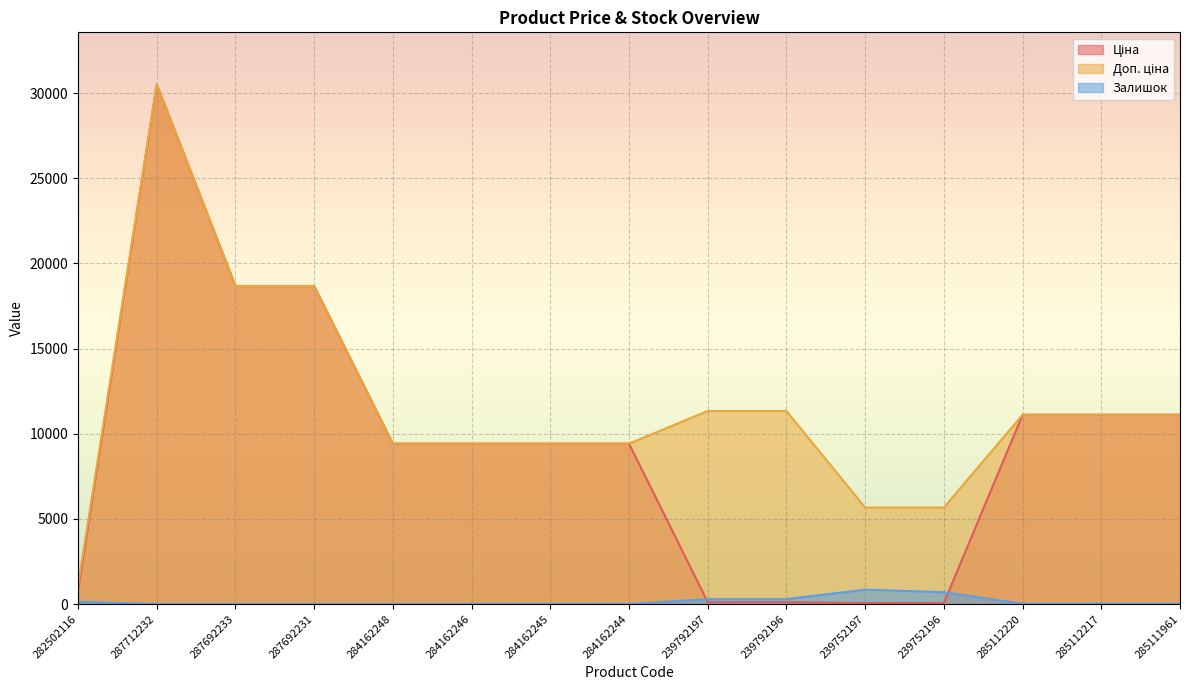

What is the label of the 9th point from the left?

239792197